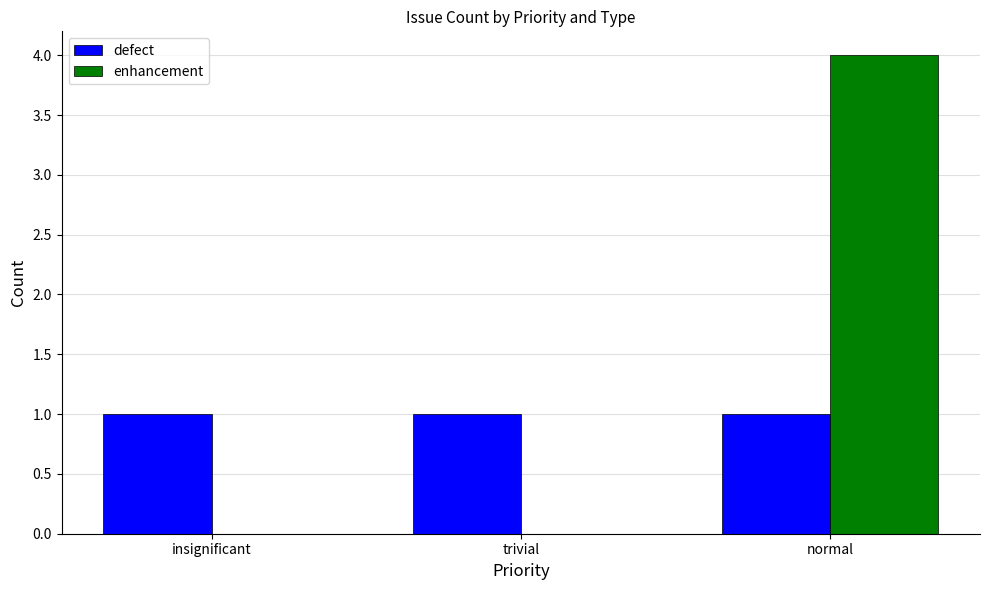

Which series has the largest range (max minus min)?

enhancement